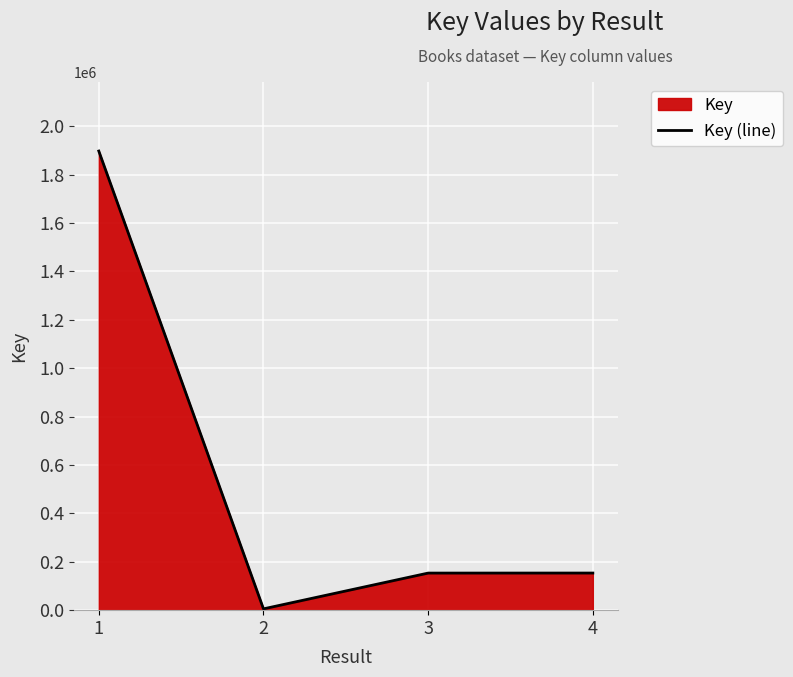

What is the value of the 1st point from the left?

1896977